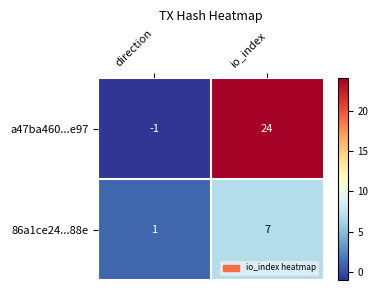

What is the difference between the highest and lowest values at io_index?

17